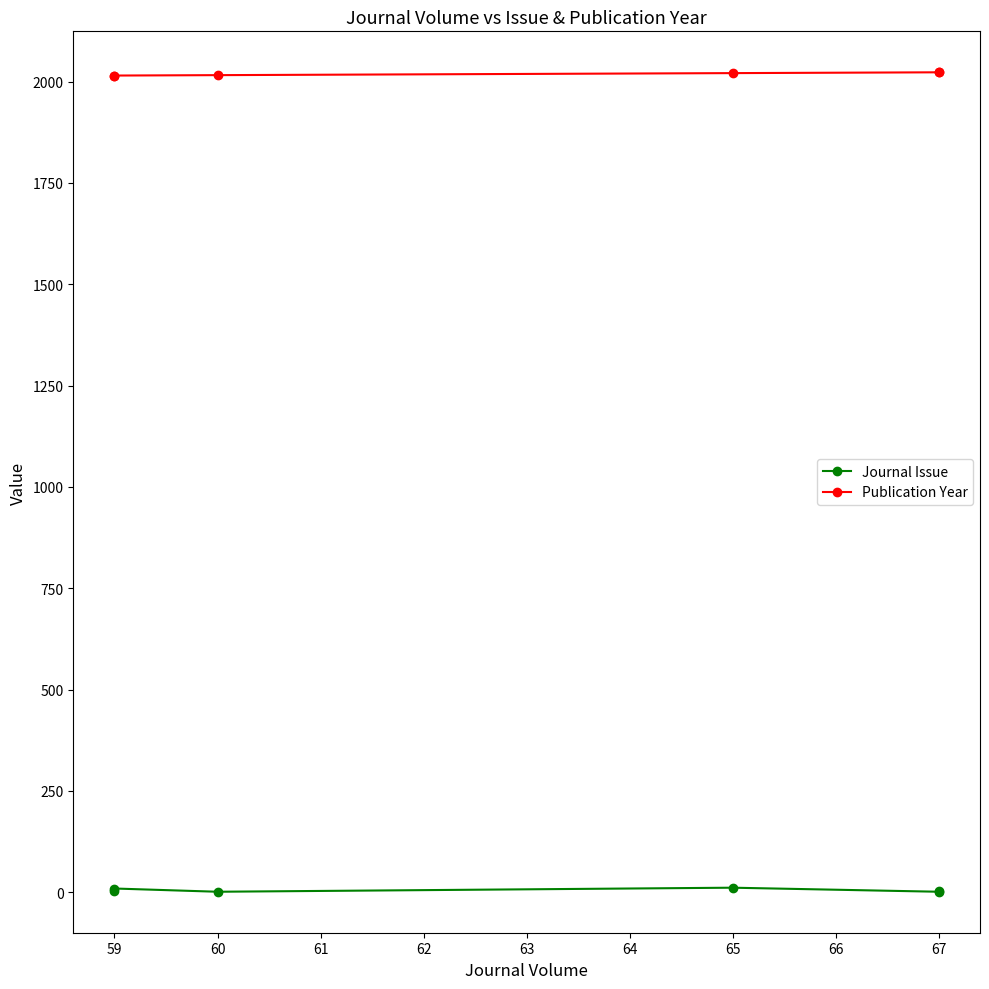

Rank the series by their maximum value, from lowest to highest.

Journal Issue, Publication Year